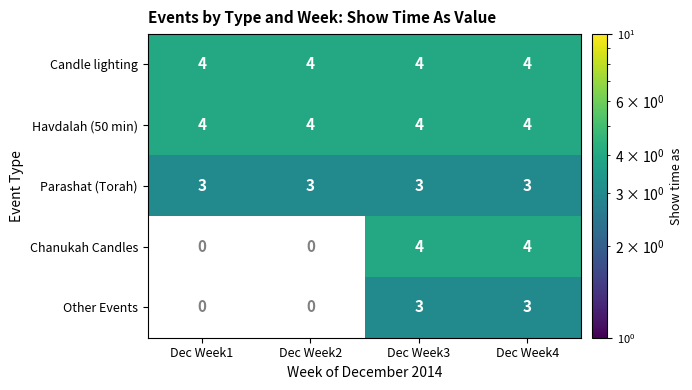

The value of Parashat (Torah) at Dec Week3 is 1.6. True or false?

False